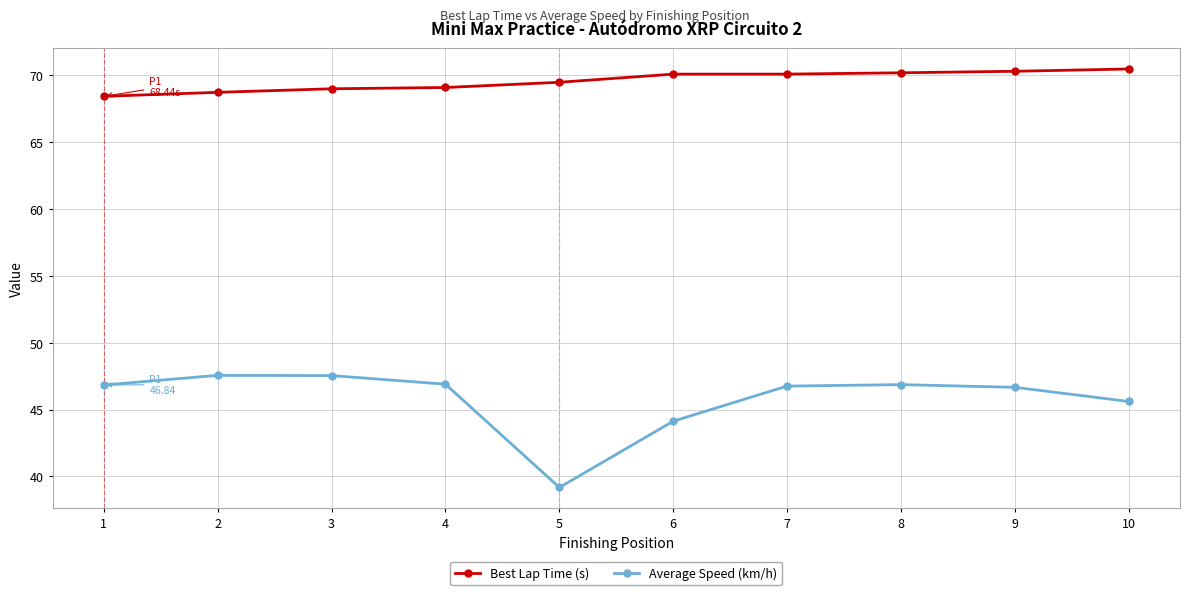

Where does the Best Lap Time (s) series first go above 70?

6